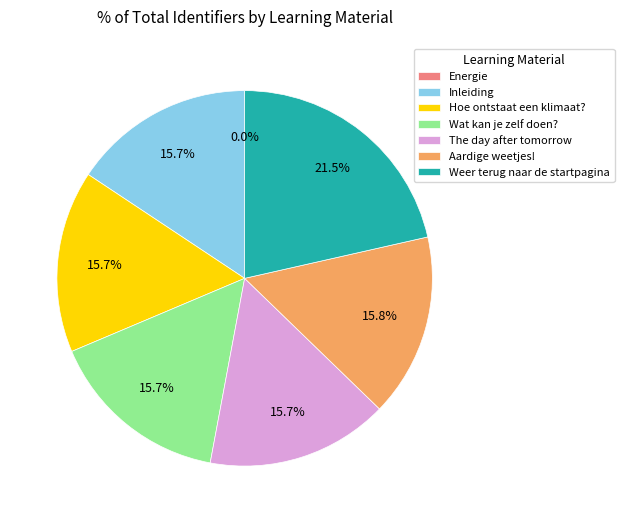

Is the sum of Weer terug naar de startpagina and Wat kan je zelf doen? greater than half?

No